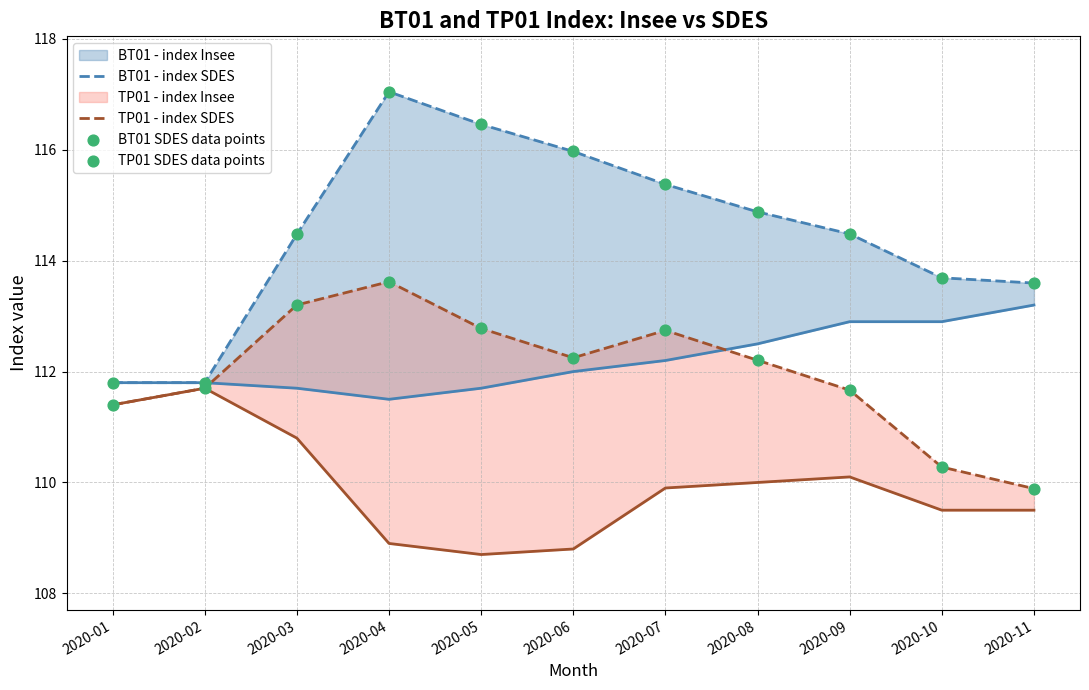

Is the value of BT01 - index SDES at 2020-02 greater than the value of TP01 - index SDES at 2020-03?

No